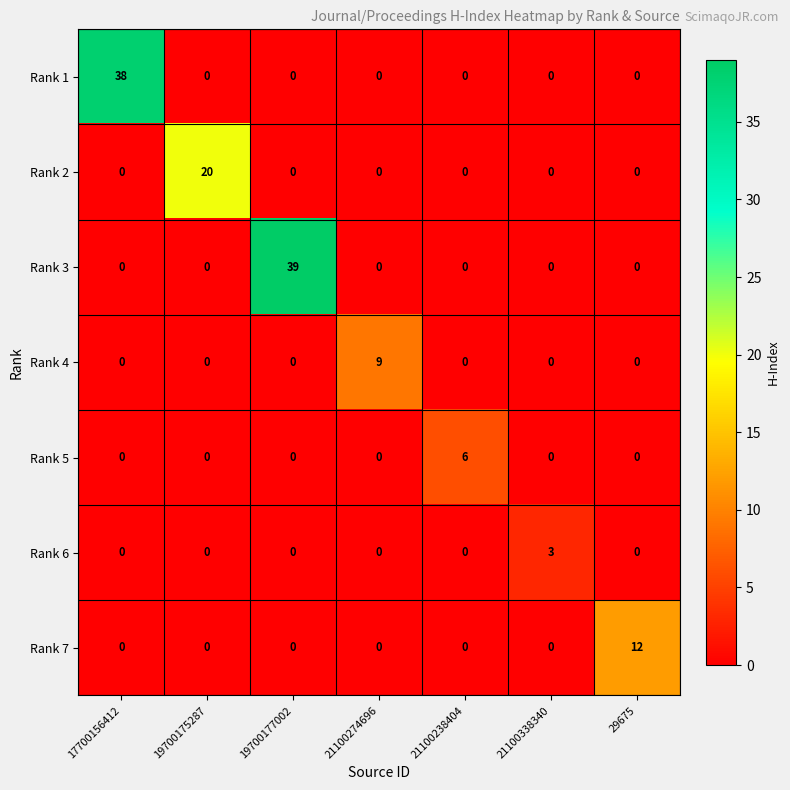

The Rank 6 series shows 2 at 21100238404. True or false?

False